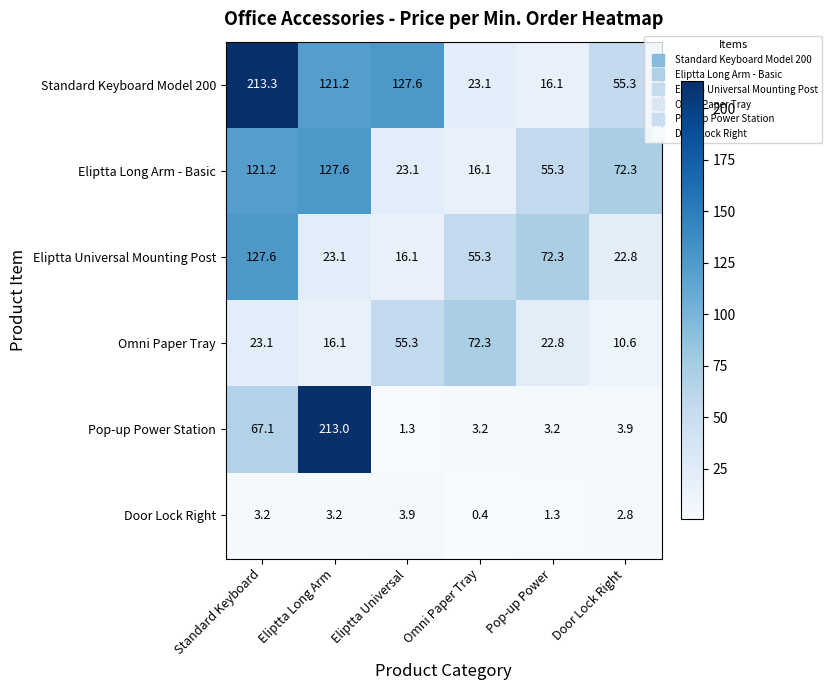

What is the average value of the Eliptta Long Arm - Basic series?

69.3